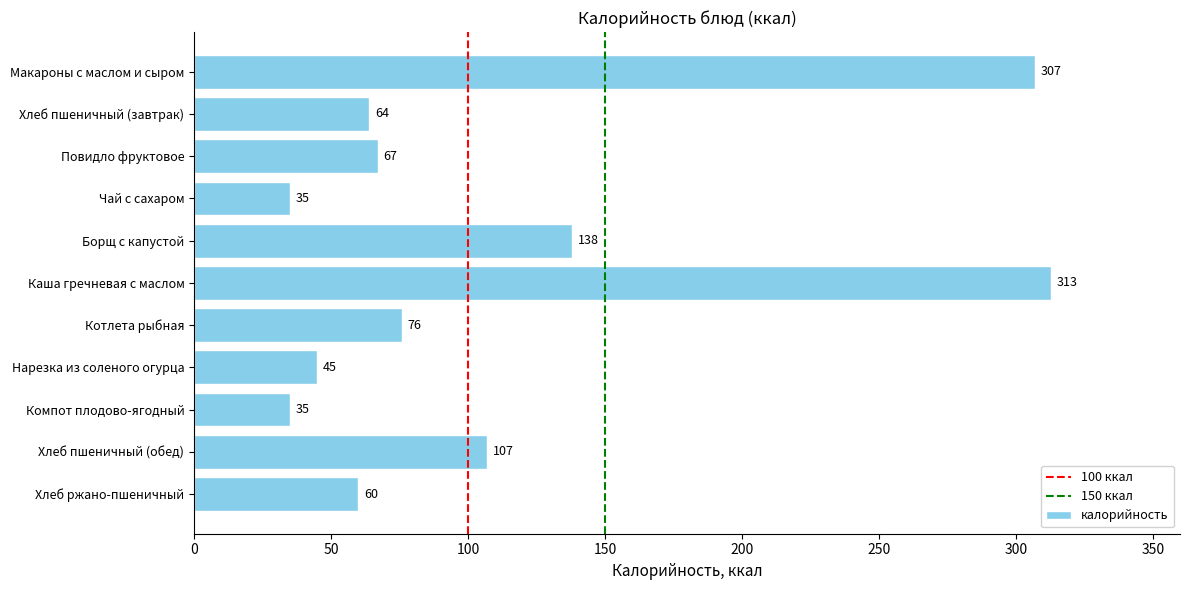

Which has a higher value, Хлеб ржано-пшеничный or Котлета рыбная?

Котлета рыбная